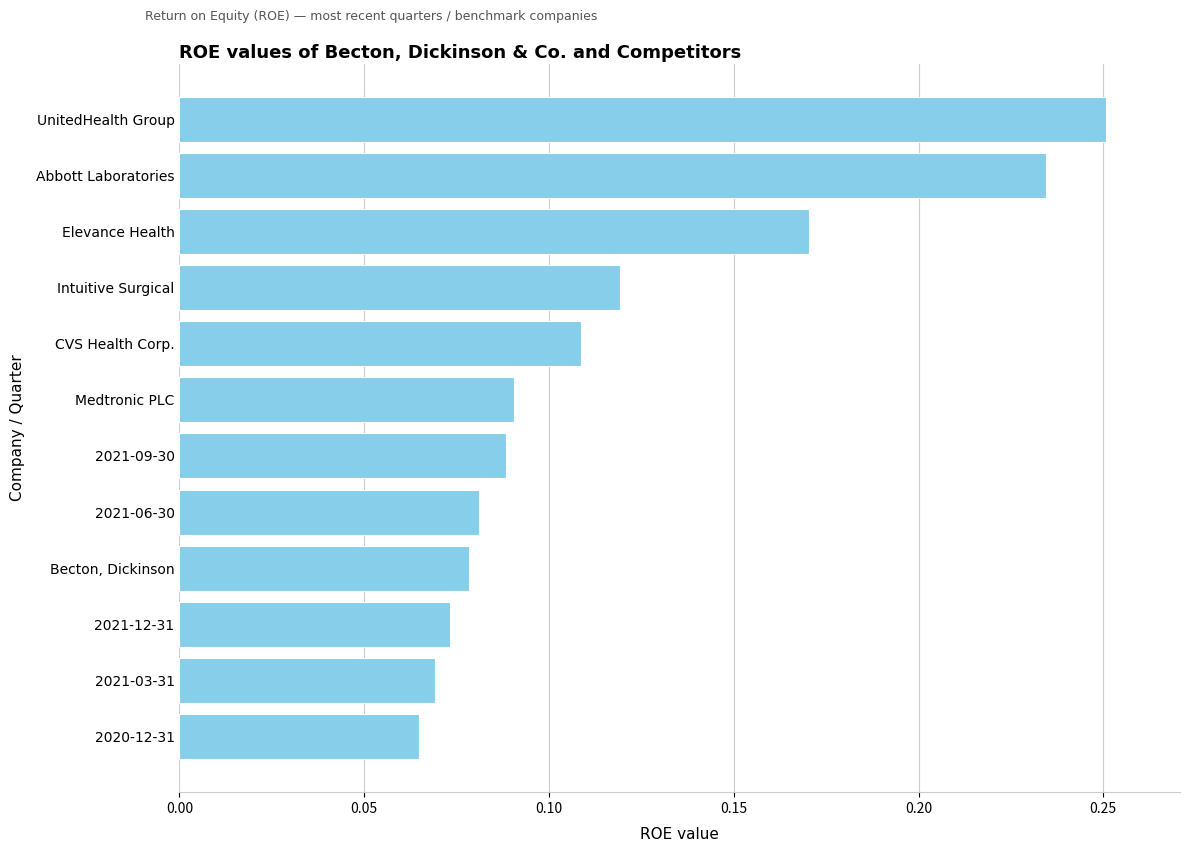

Rank the categories by value from lowest to highest.

2020-12-31, 2021-03-31, 2021-12-31, Becton, Dickinson, 2021-06-30, 2021-09-30, Medtronic PLC, CVS Health Corp., Intuitive Surgical, Elevance Health, Abbott Laboratories, UnitedHealth Group